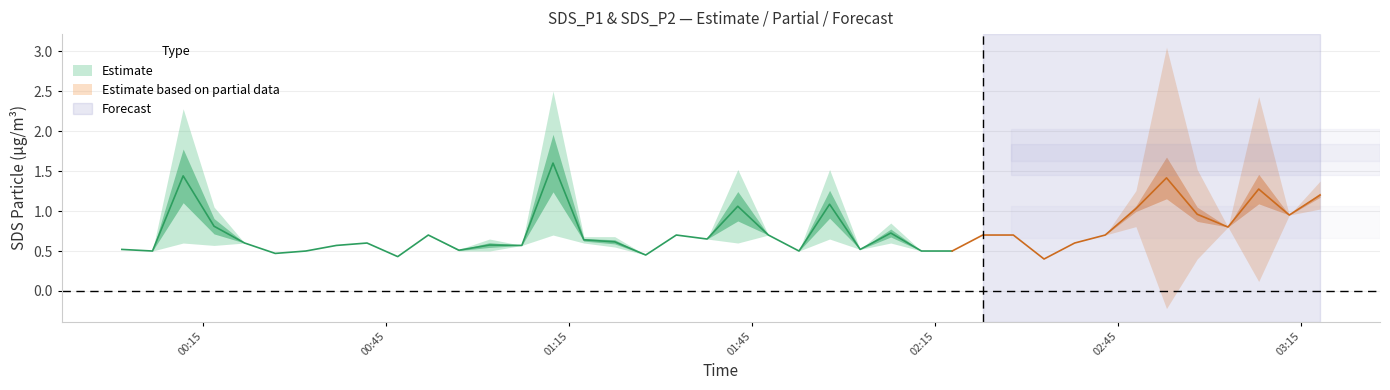

What value does the SDS_P1 series have at 35?

1.2